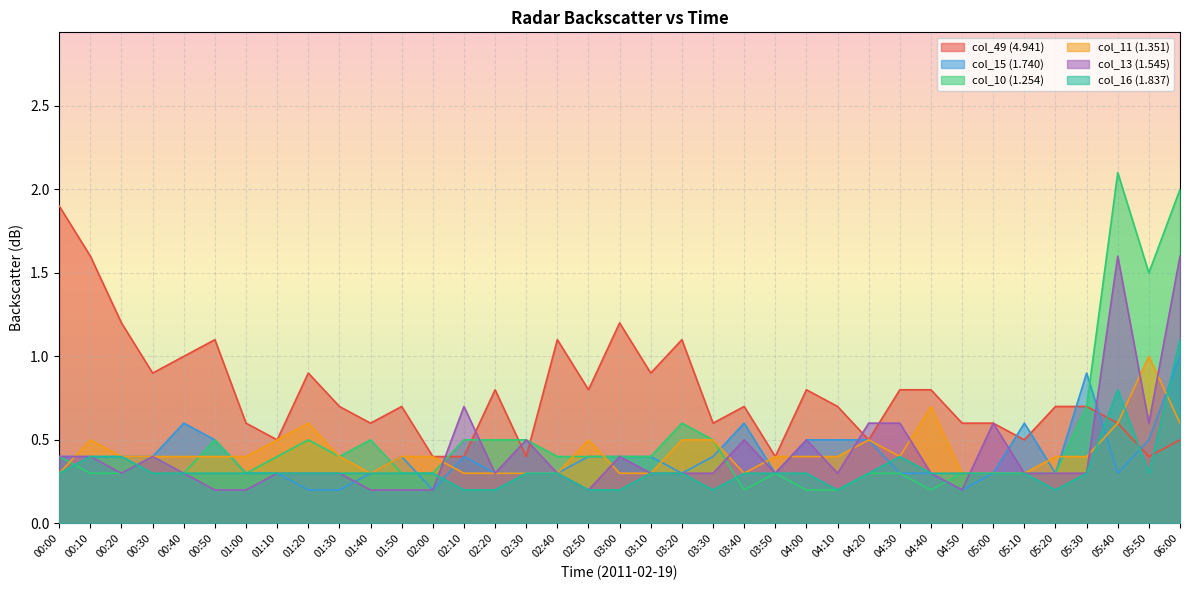

Which label corresponds to the smallest value in the chart?

01:20